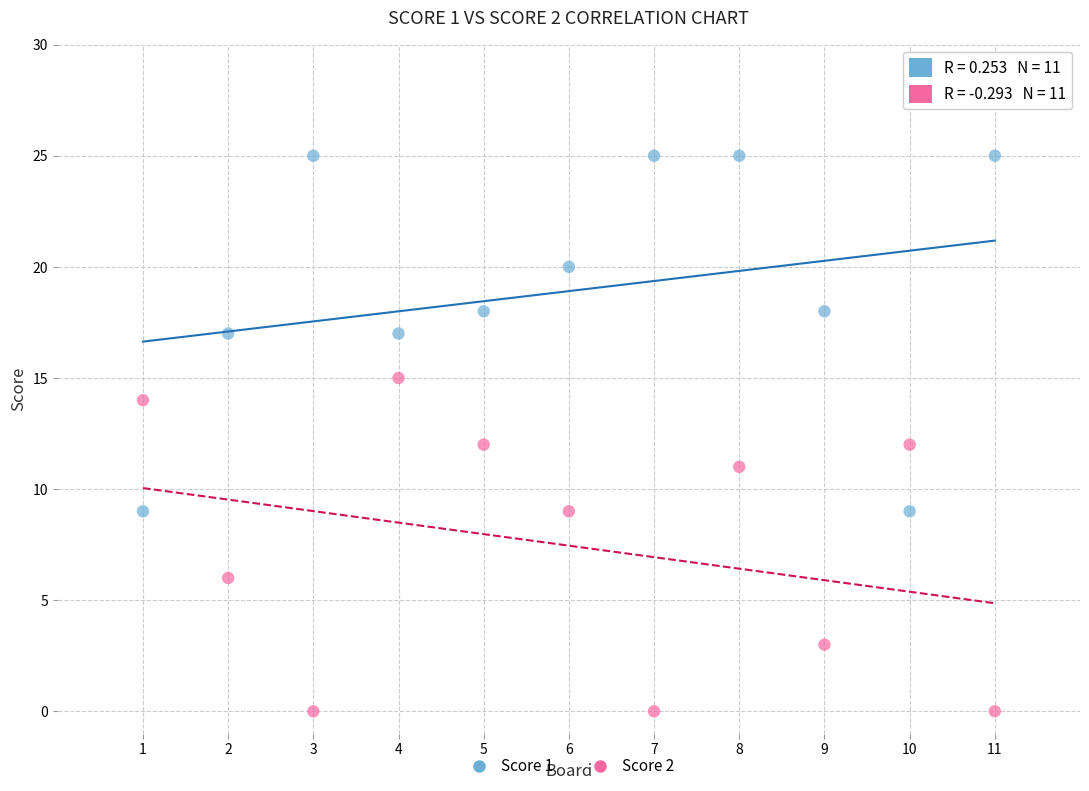

Which series contains the highest Y value?

Score 1